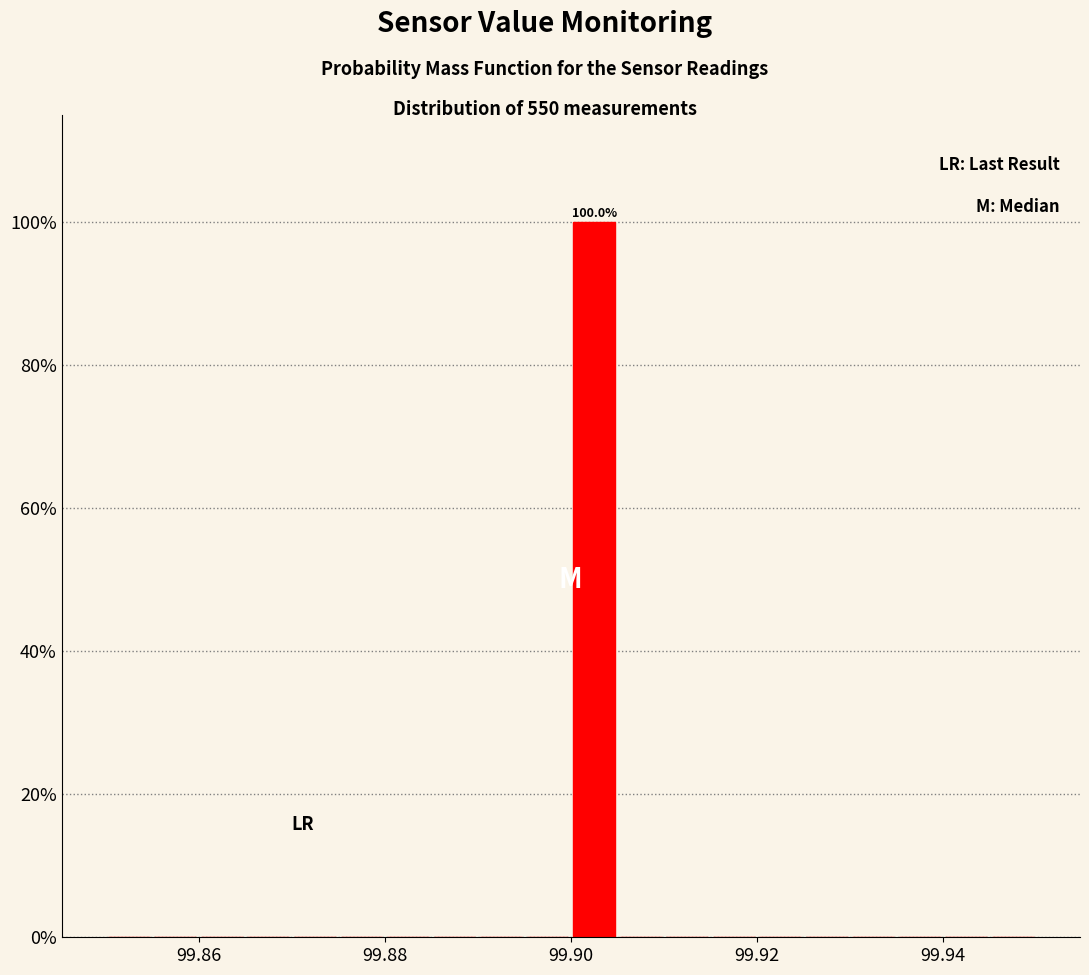

Read against the x-axis, roughly where is the centre of the tallest bar?

99.902